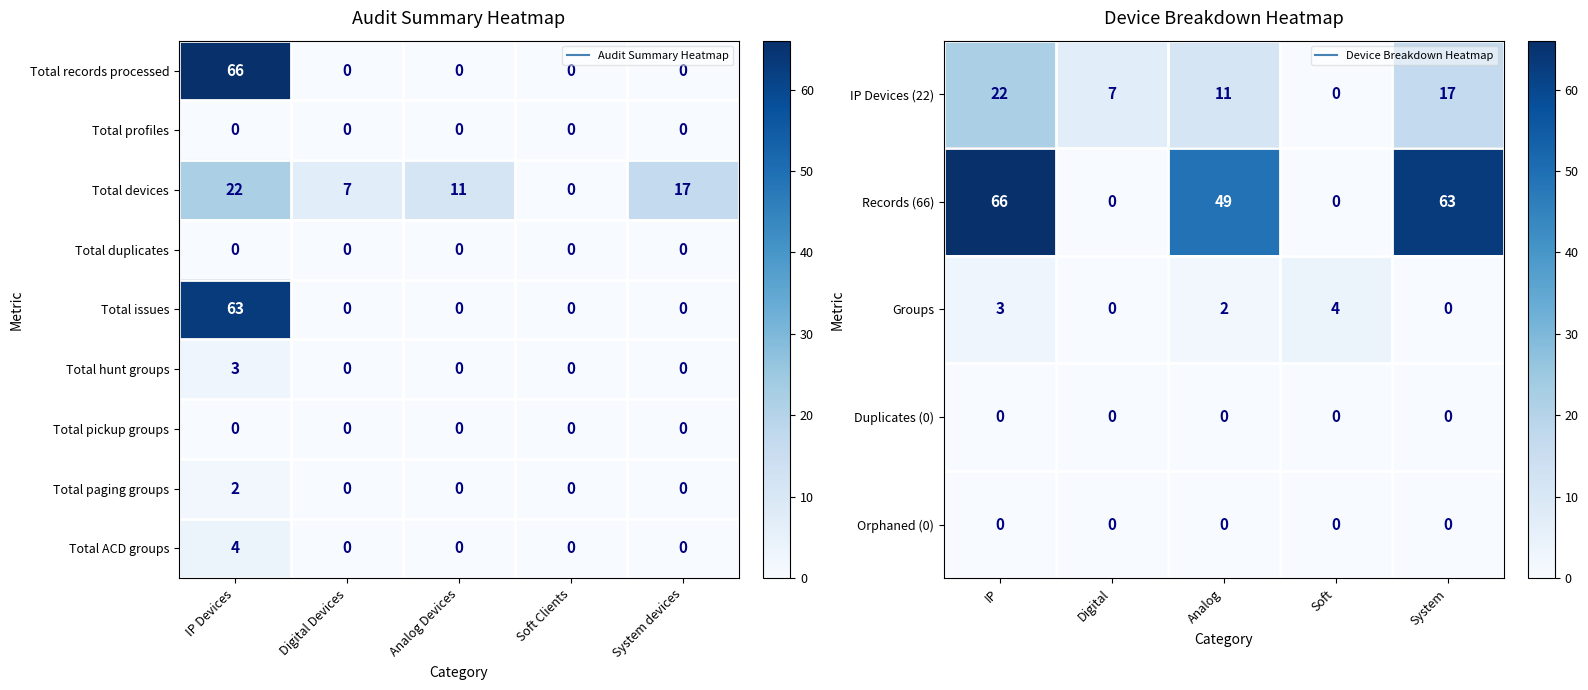

At how many categories does at least one series exceed 30?

3